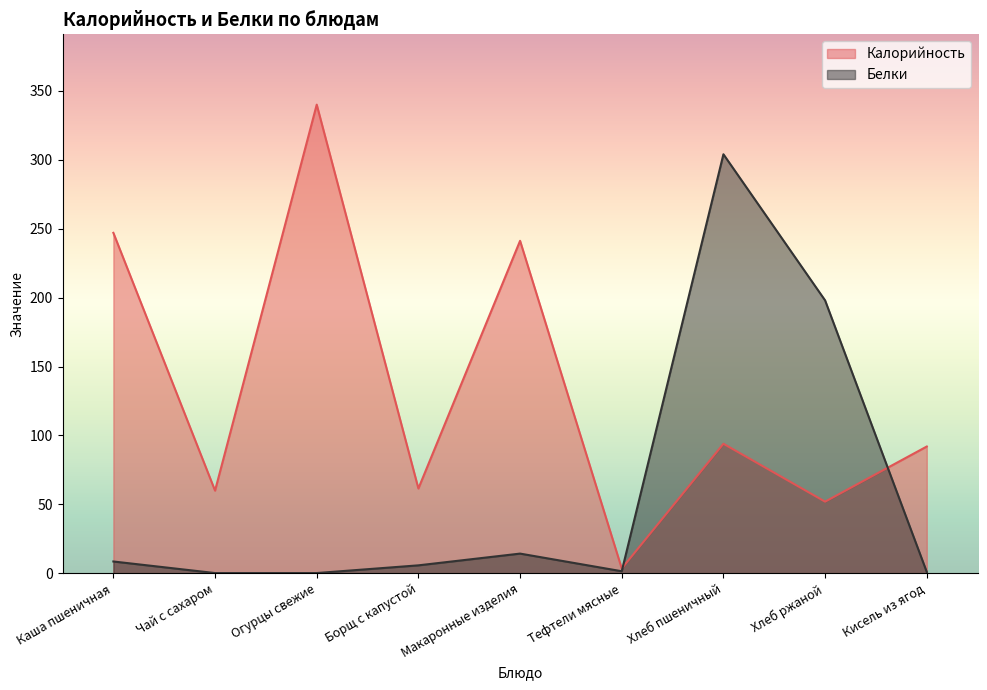

Which series has the largest total across all categories?

Калорийность